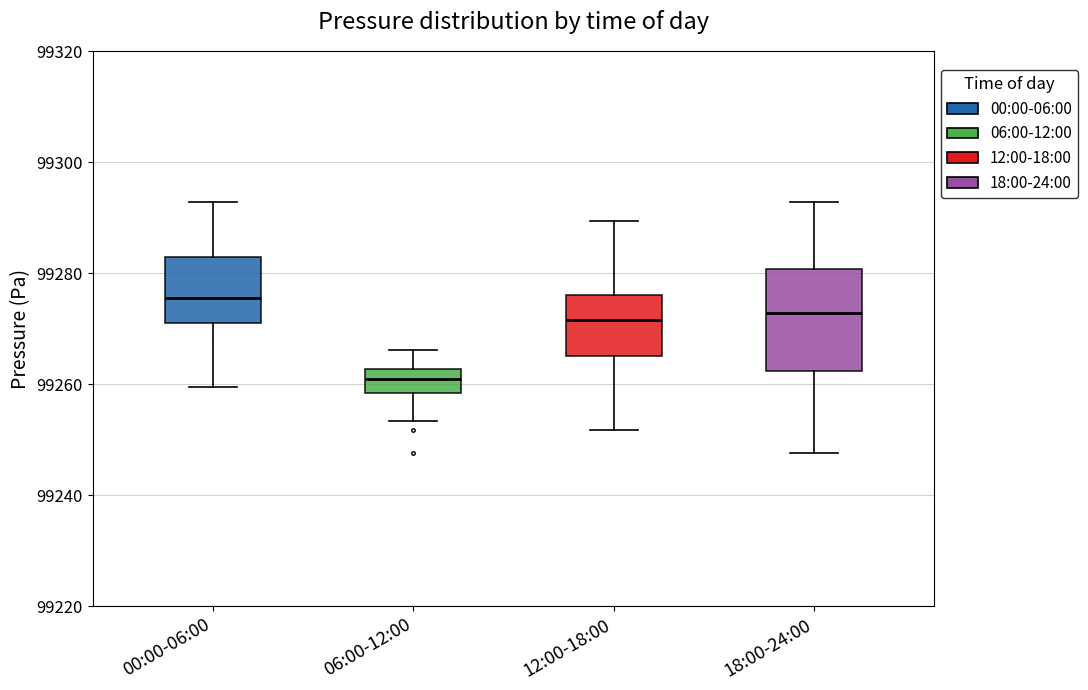

Which box's median line is the lowest?

06:00-12:00